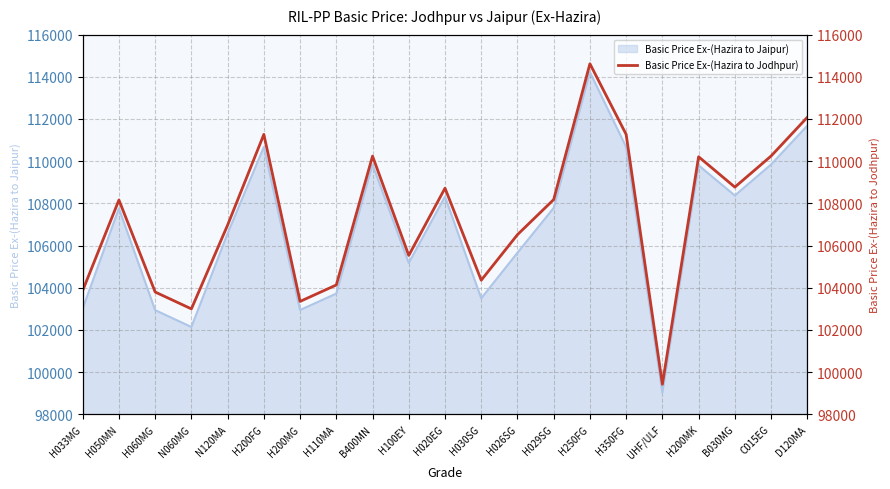

What is the sum of all values?

2254673